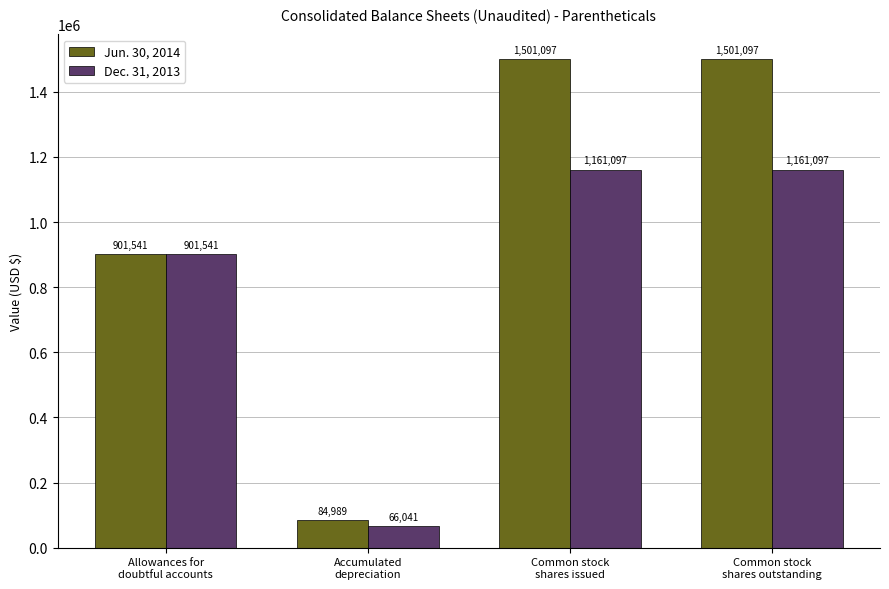

At how many categories does at least one series exceed 582358?

3